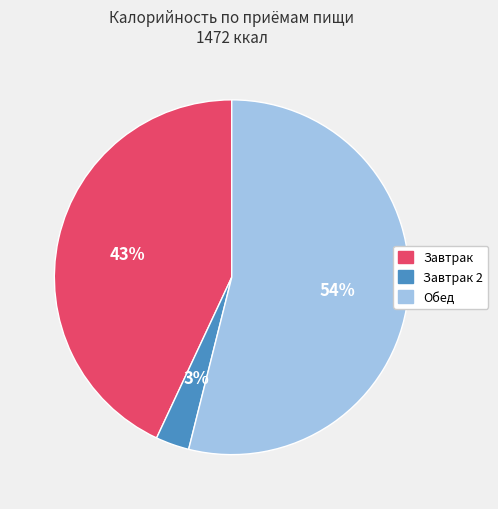

To the nearest percent, what is the average slice percentage?

33%